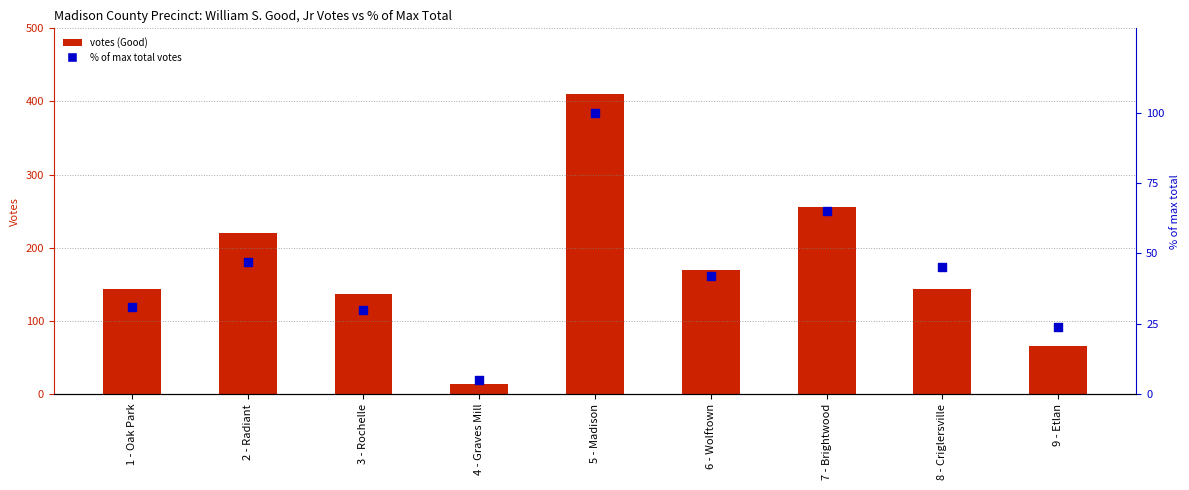

Which series contains the highest Y value?

William S. Good, Jr